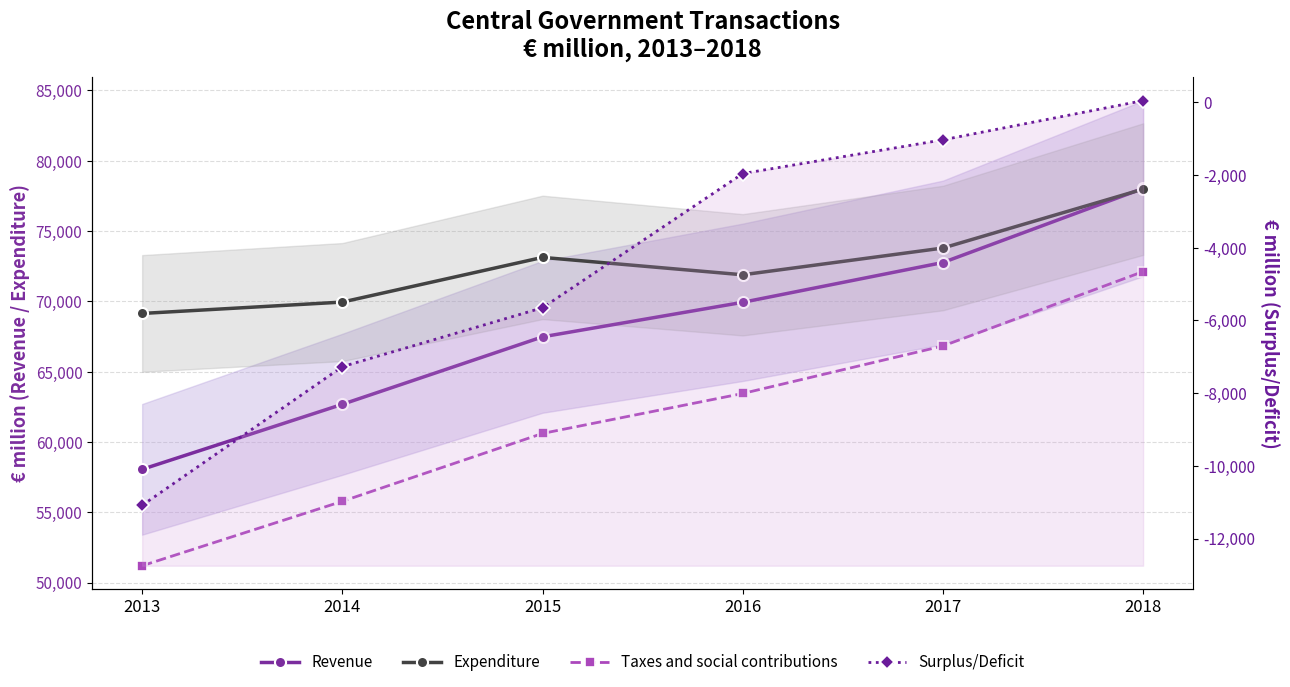

Reading left to right, what are all the values shown in this chart?

Revenue: 2013=58058	2014=62682	2015=67480	2016=69935	2017=72765	2018=78033
Expenditure: 2013=69143	2014=69952	2015=73129	2016=71892	2017=73794	2018=77983
Taxes and social contributions: 2013=51205	2014=55785	2015=60611	2016=63451	2017=66828	2018=72120
Surplus/Deficit: 2013=-11085	2014=-7270	2015=-5649	2016=-1957	2017=-1029	2018=50